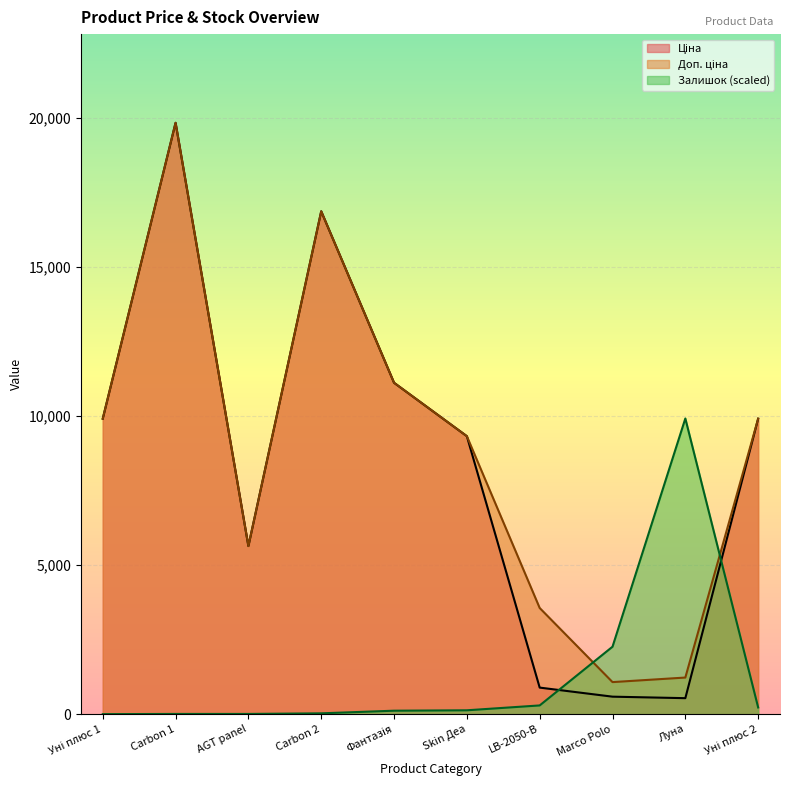

Which category has the lowest value in the Ціна series?

Луна